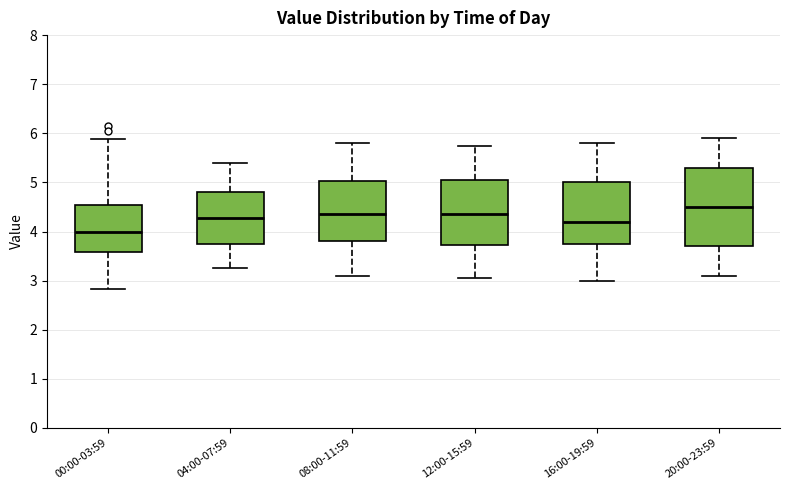

Reading left to right, read every box against the y-axis: the position of its median line, the range the box covers, and the ends of its whiskers. The values are not printed on the chart, so give them approximately, as read against the axis.

00:00-03:59: median 4.0, box 3.6 to 4.6, whiskers 2.8 to 5.9
04:00-07:59: median 4.3, box 3.7 to 4.8, whiskers 3.3 to 5.4
08:00-11:59: median 4.4, box 3.8 to 5.0, whiskers 3.1 to 5.8
12:00-15:59: median 4.4, box 3.7 to 5.1, whiskers 3.1 to 5.8
16:00-19:59: median 4.2, box 3.8 to 5.0, whiskers 3.0 to 5.8
20:00-23:59: median 4.5, box 3.7 to 5.3, whiskers 3.1 to 5.9